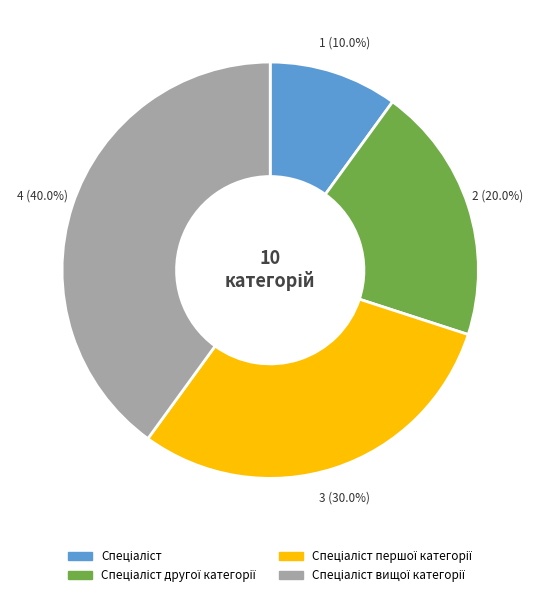

Does any single category account for the majority?

No